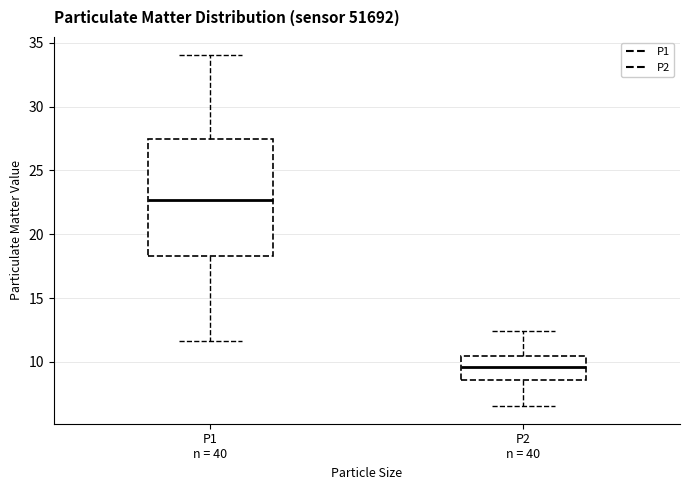

Which box has the lowest median line?

P2 n = 40